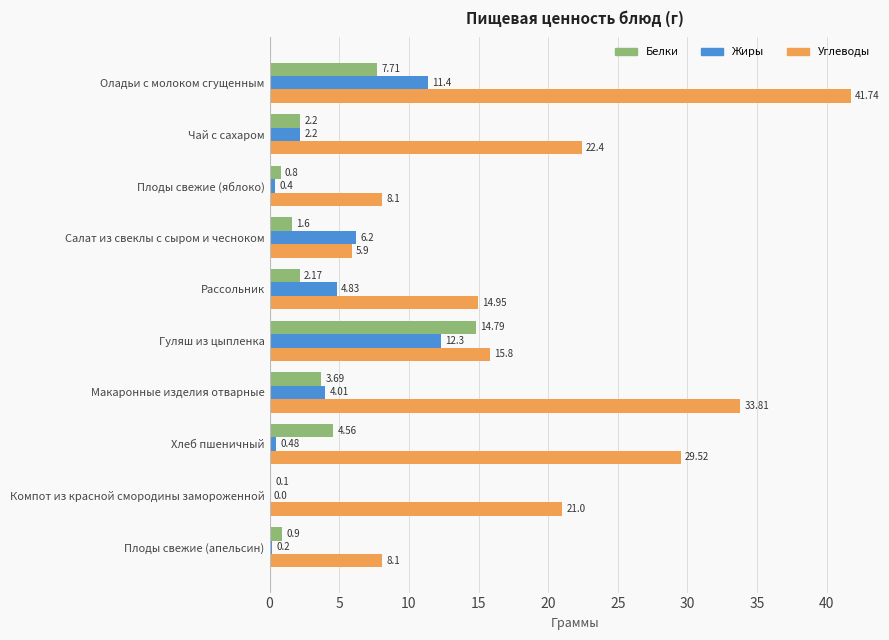

Where is Белки nearest to the value 7?

Оладьи с молоком сгущенным